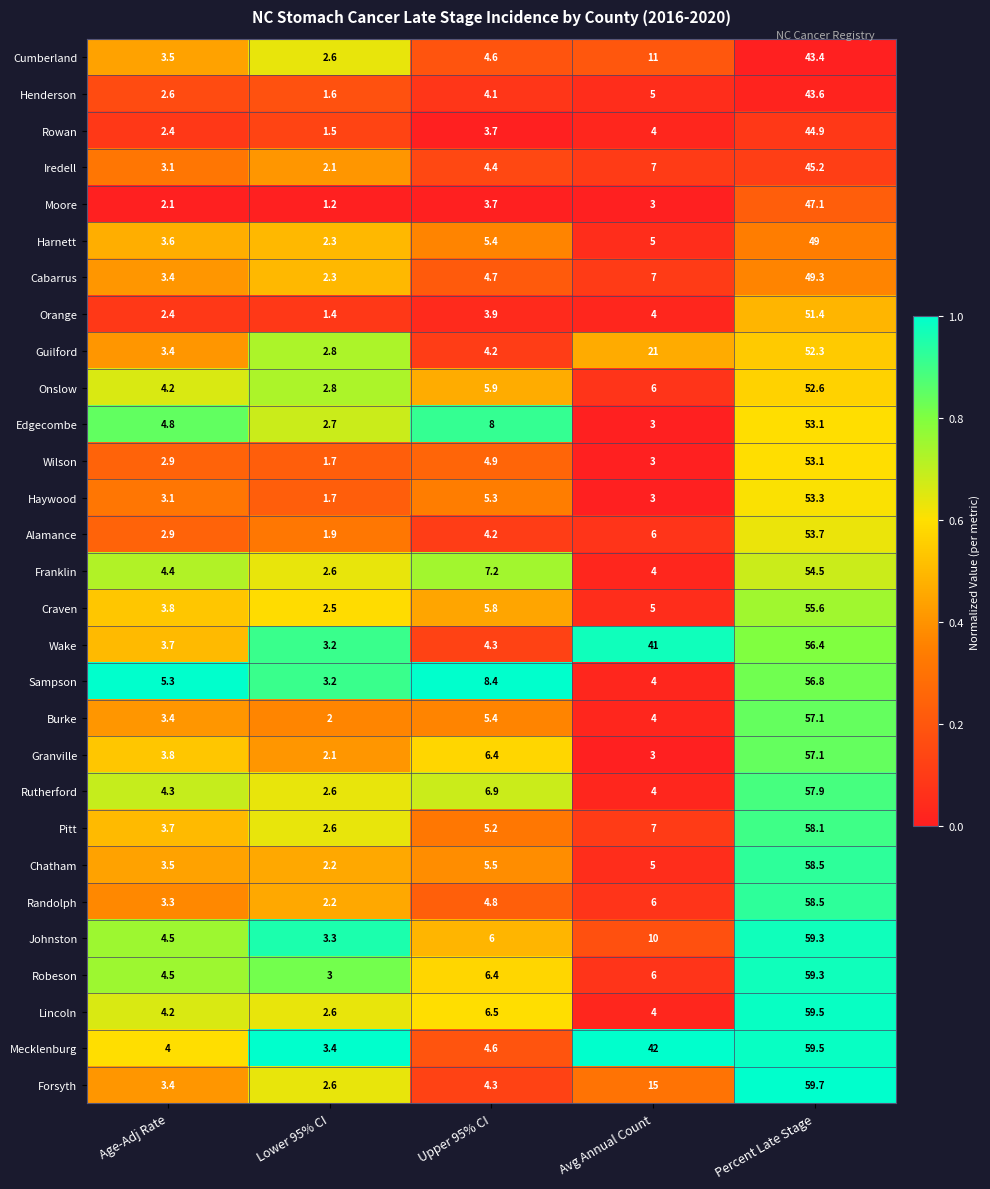

What is the total value across all series at Lower 95% CI?

68.7